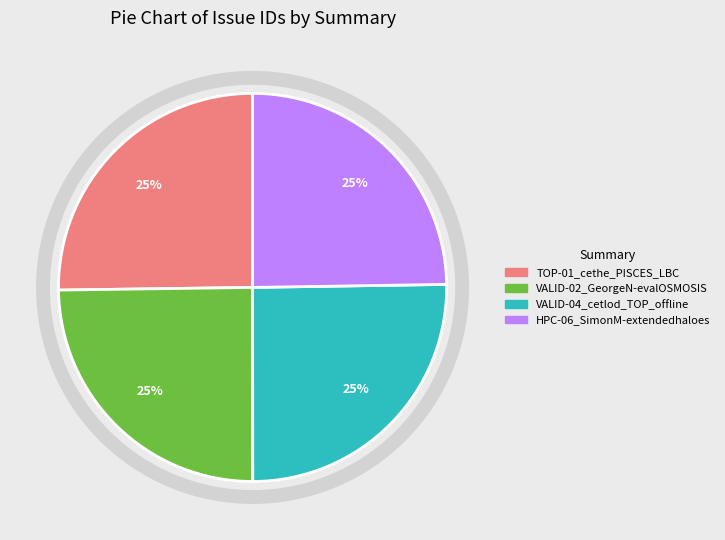

Is it true that VALID-02_GeorgeN-evalOSMOSIS is 25% of the pie?

True